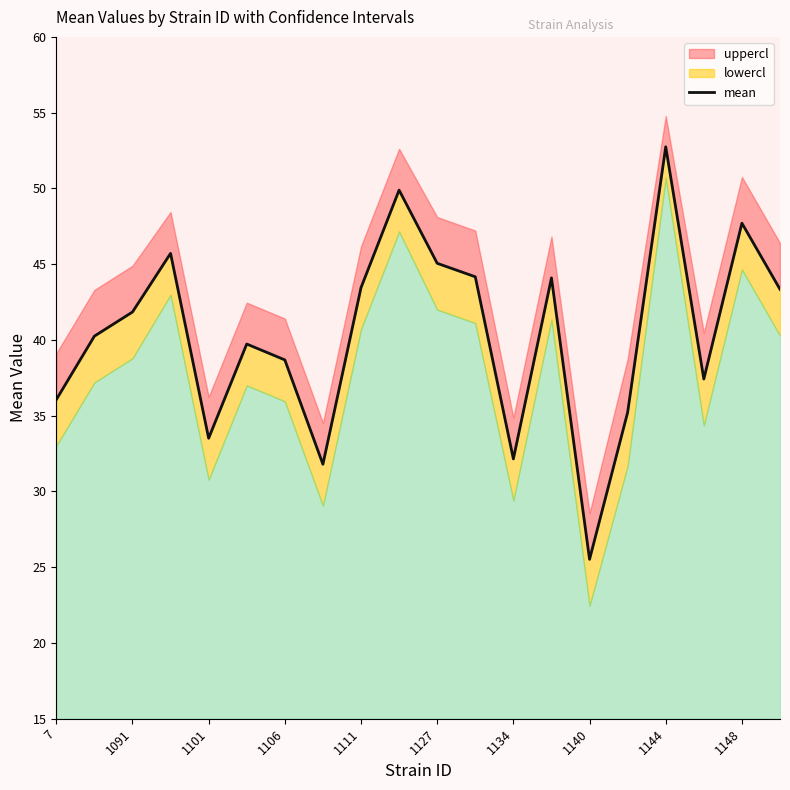

Reading right to left, transcribe all the data shown in this chart.

43.3	47.7	37.4	52.7	35.2	25.5	44.1	32.1	44.2	45.1	49.9	43.5	31.8	38.7	39.7	33.5	45.7	41.8	40.2	36.1